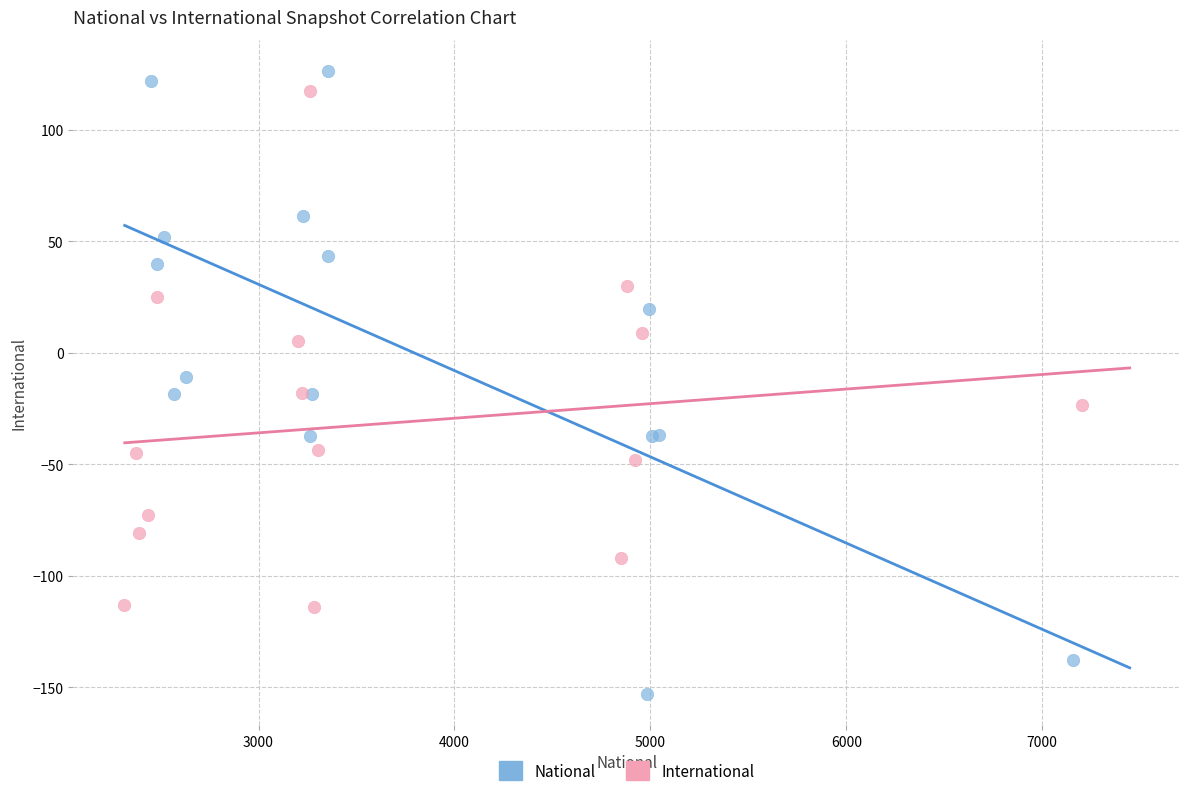

Which series has the largest Y range (max minus min)?

National